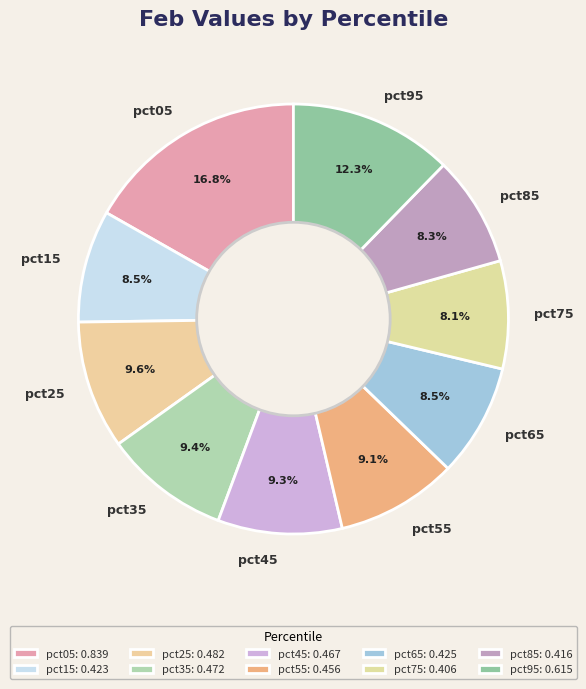

The pct85 slice represents 1% of the pie. True or false?

False